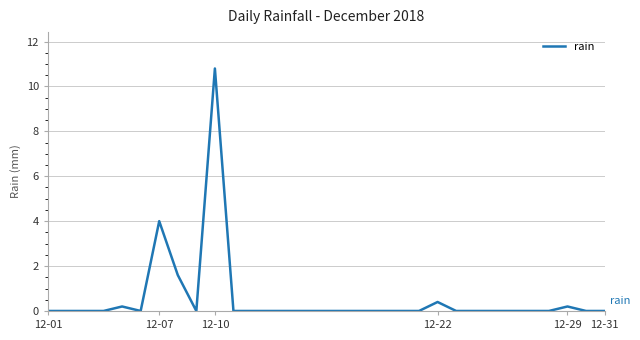

What is the difference between the maximum and minimum values?

10.8